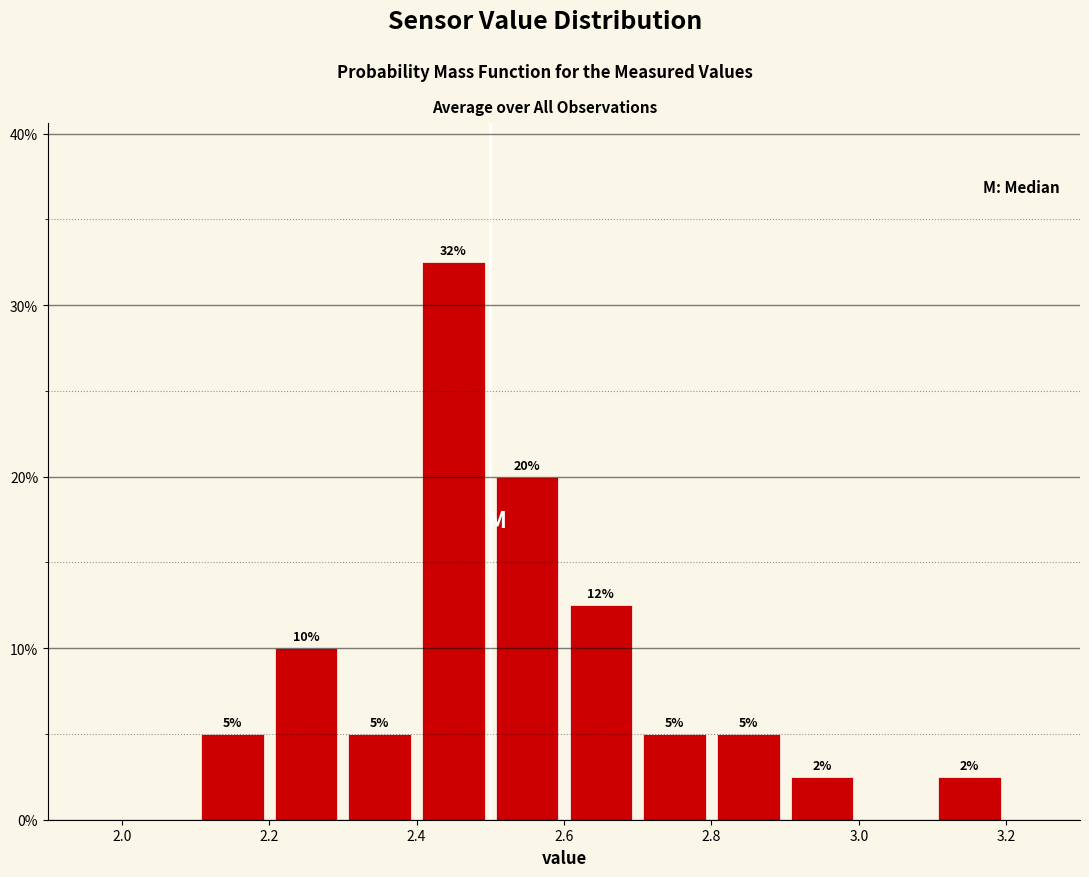

Which range on the x-axis has the tallest bar?

2.4 to 2.5